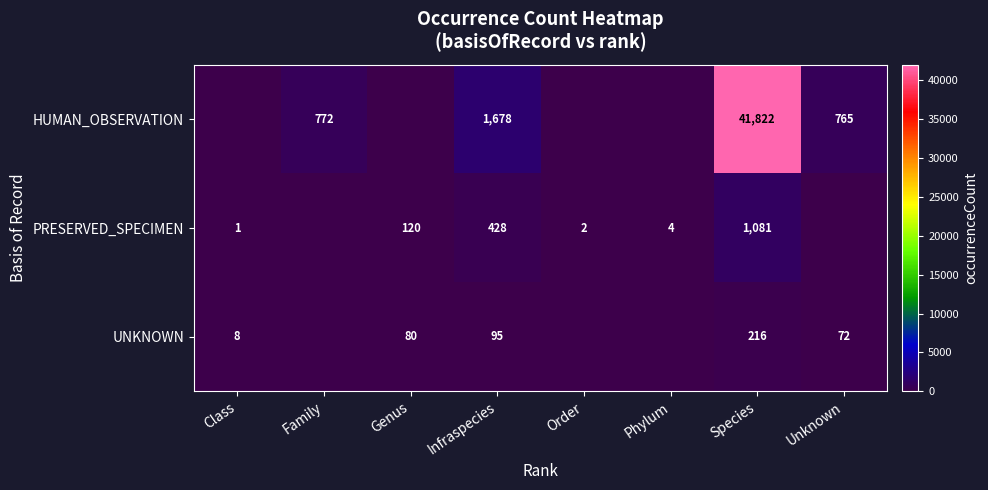

At how many categories does at least one series exceed 41810?

1